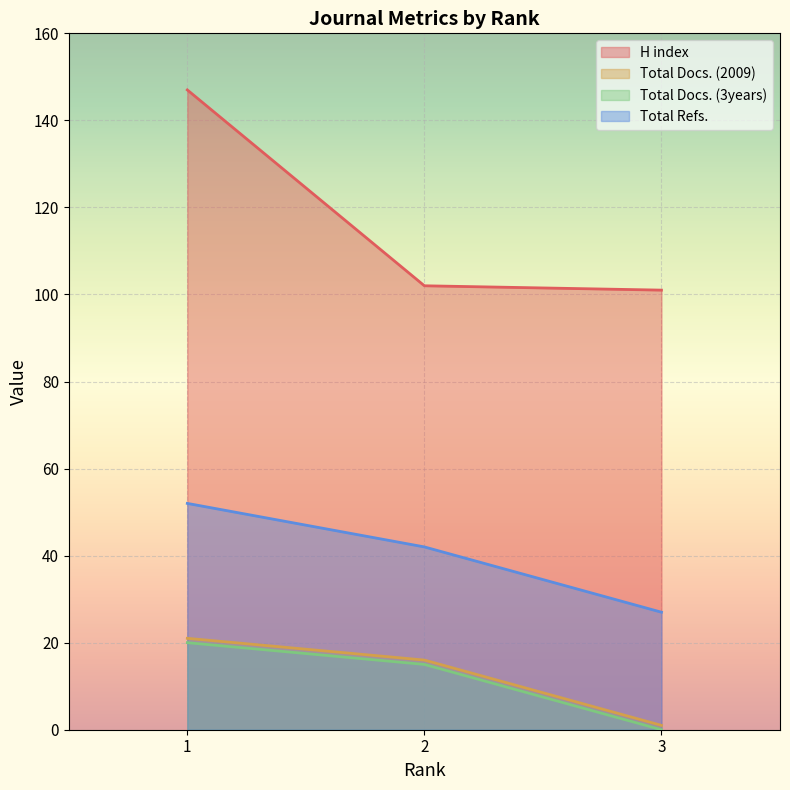

What is the sum of the H index values at 1 and 2?

249